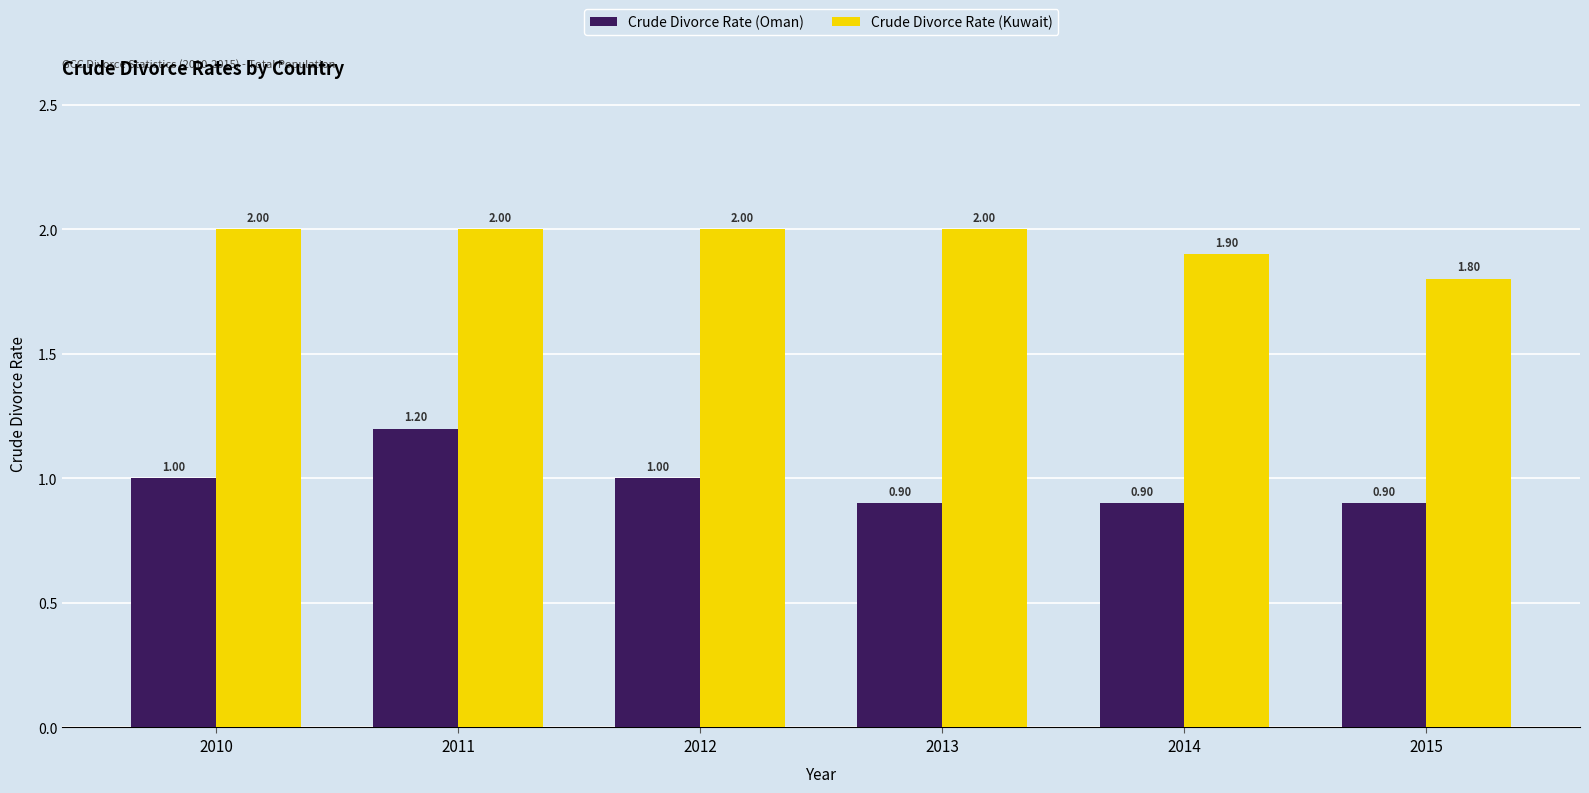

Reading left to right, what are all the values shown in this chart?

Crude Divorce Rate (Oman): 1.0	1.2	1.0	0.9	0.9	0.9
Crude Divorce Rate (Kuwait): 2.0	2.0	2.0	2.0	1.9	1.8